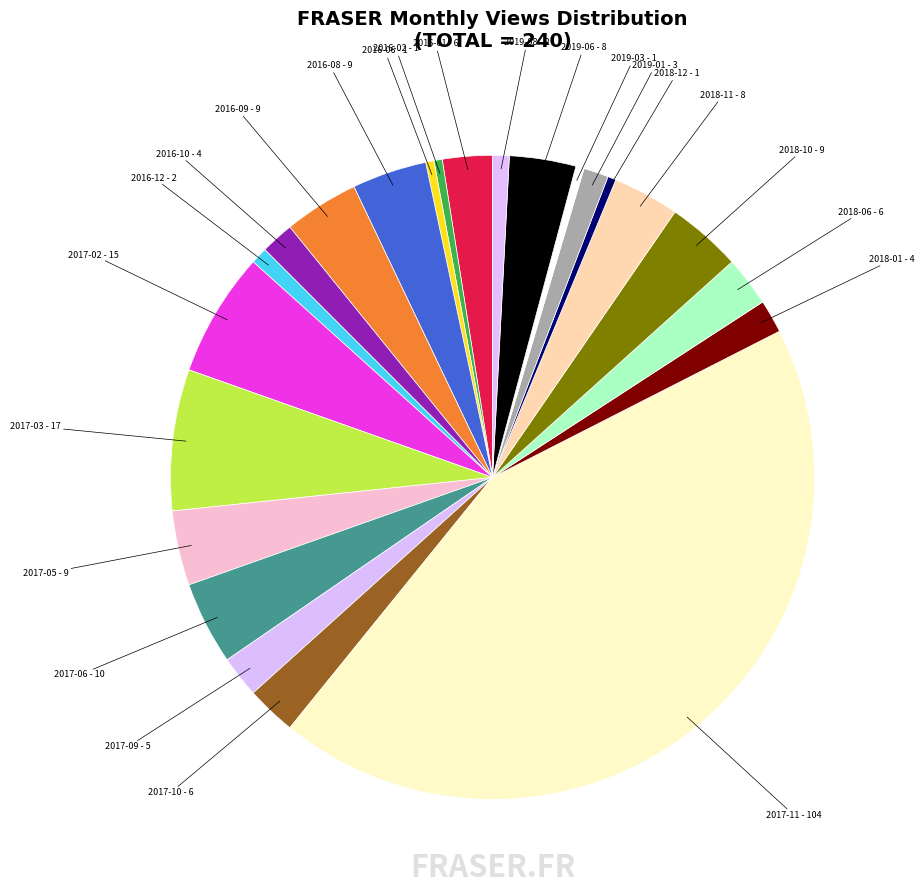

How many slices are in this pie chart?

23